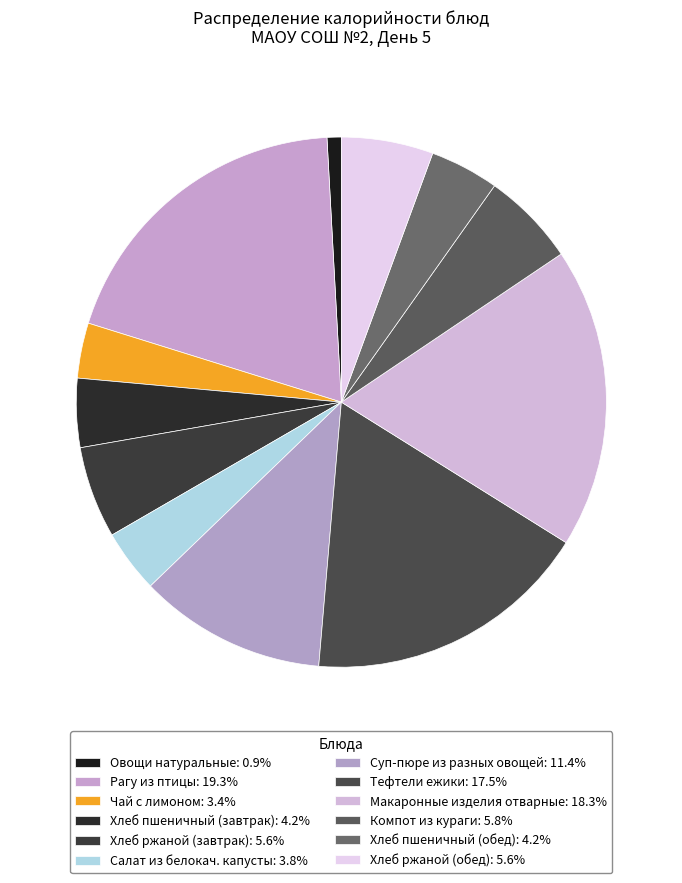

To the nearest percent, what percentage of the pie is Хлеб пшеничный (обед)?

4%